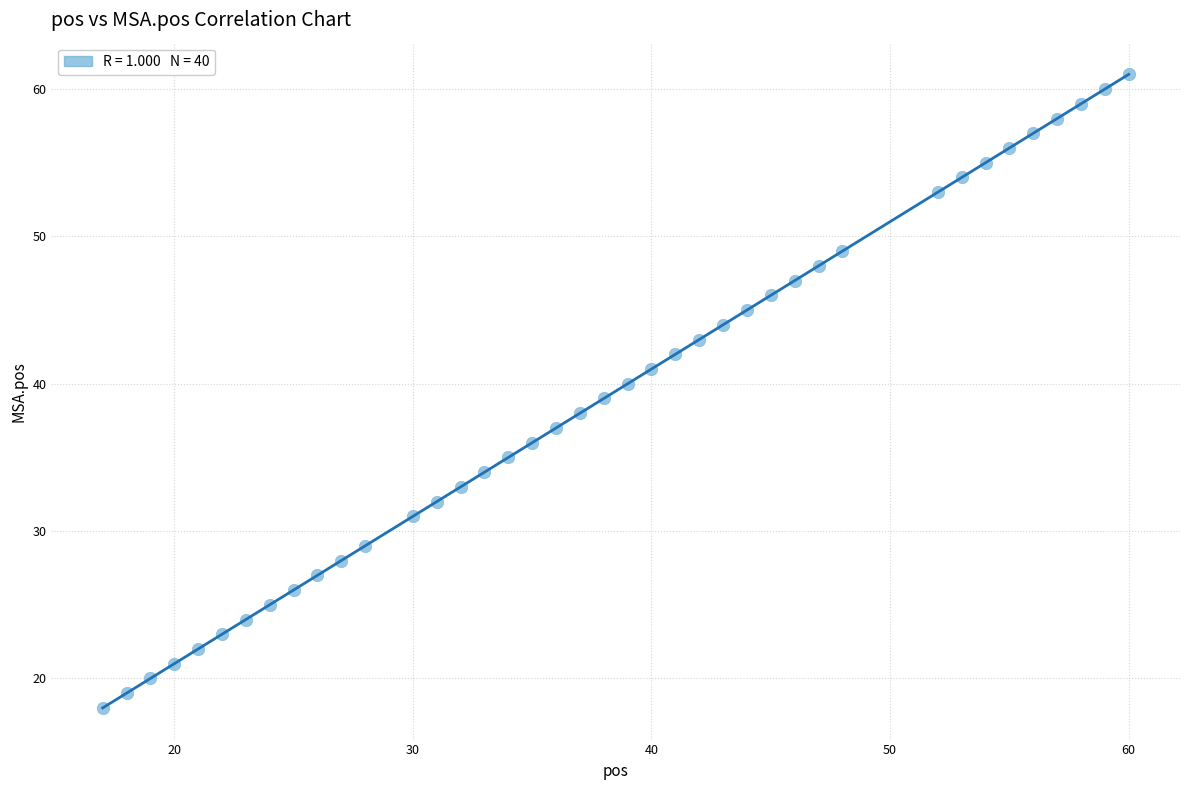

What is the range of Y values (max minus min)?

43